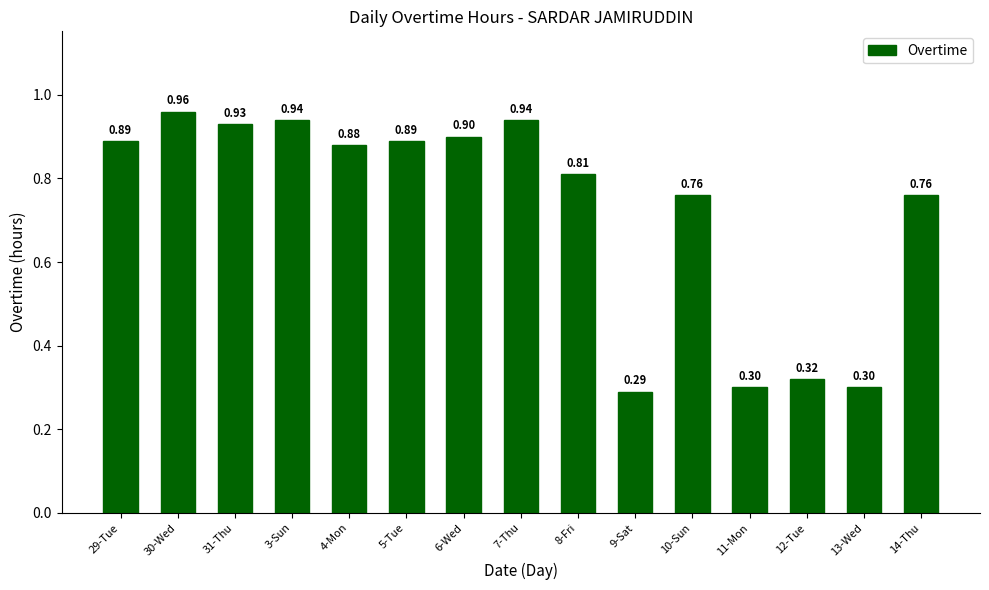

At which category does the chart reach its minimum across all series?

9-Sat